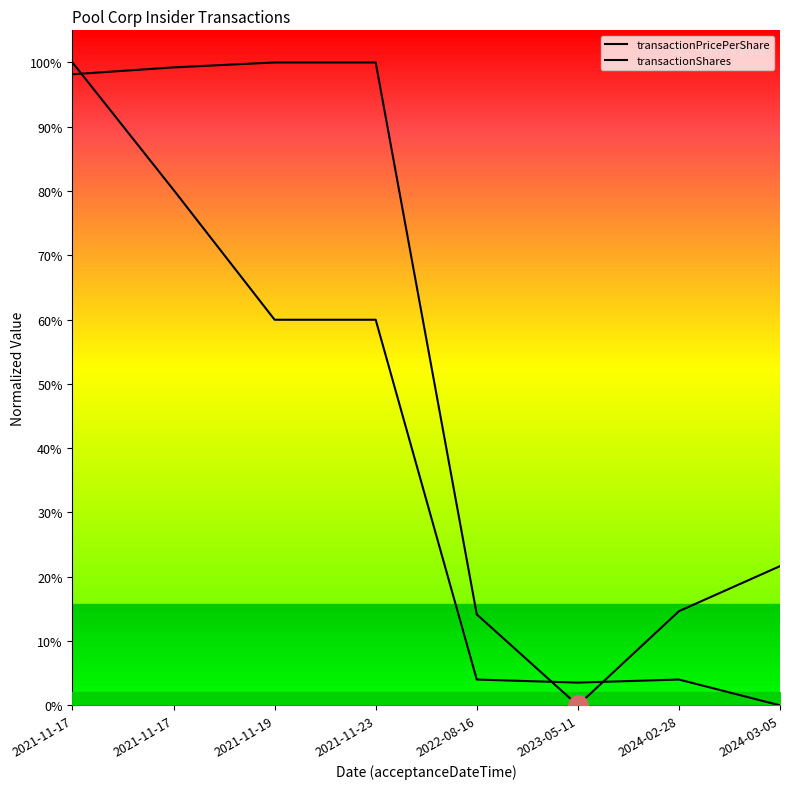

Rank the series by their average value, from highest to lowest.

transactionPricePerShare, transactionShares